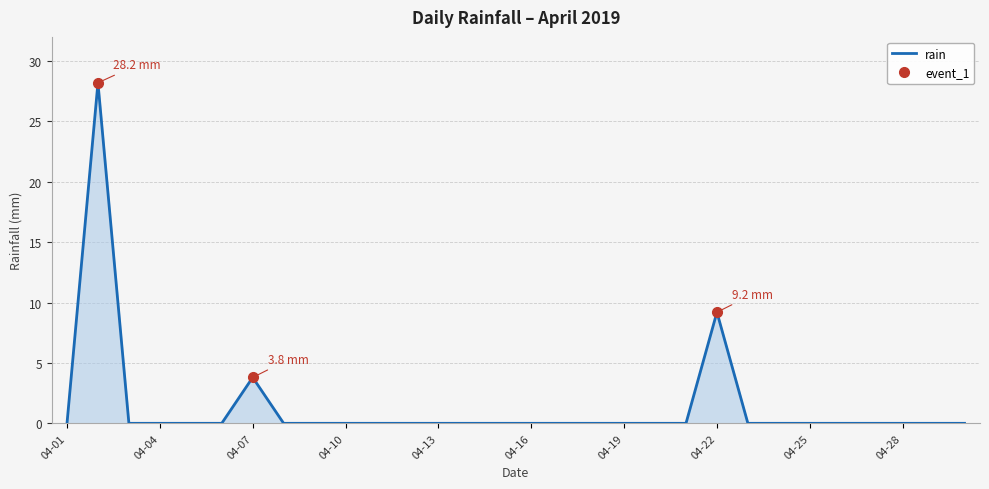

How many interior local peaks (higher than both neighbors) does the data have?

3